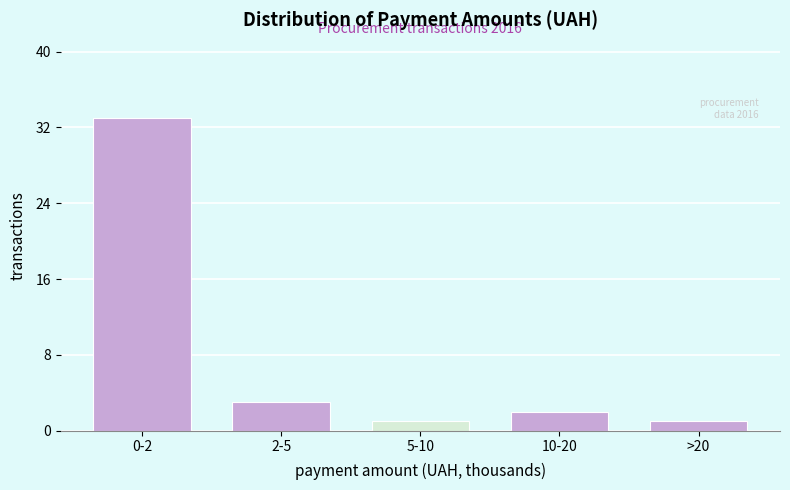

Reading left to right, extract all data points from this chart.

0-2=33	2-5=3	5-10=1	10-20=2	>20=1